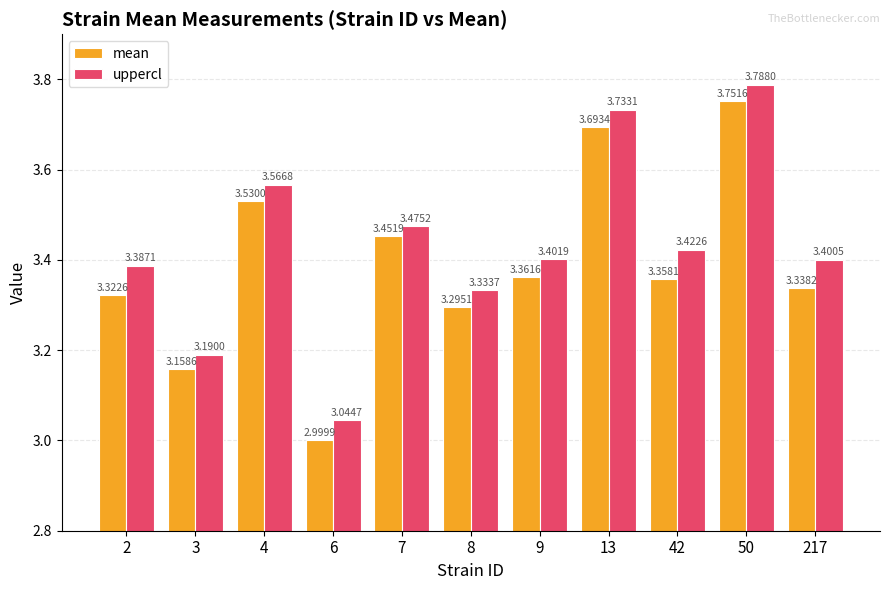

The value of uppercl at 6 is 3.0. True or false?

True